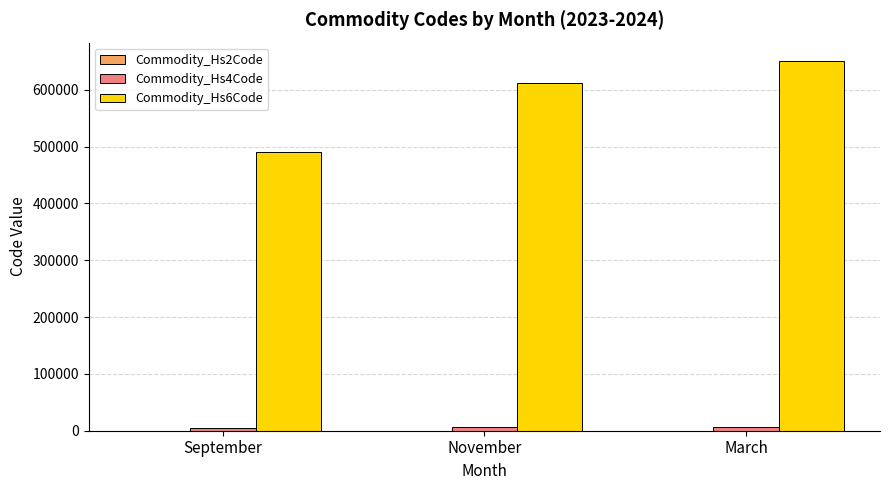

Is it true that Commodity_Hs6Code equals 983546 at November?

False